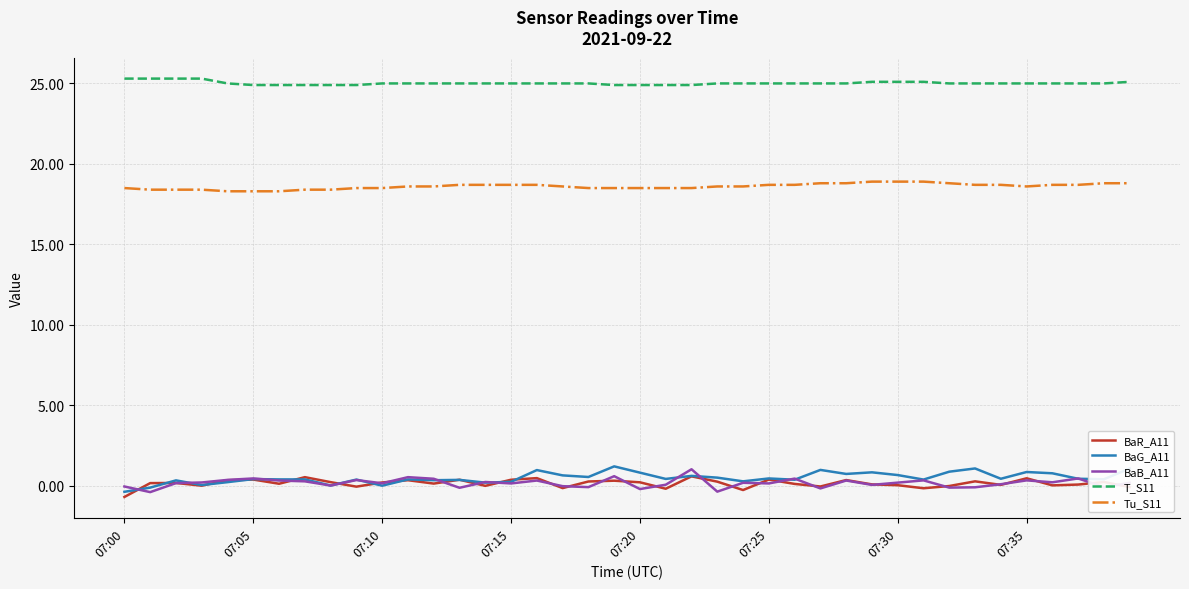

What are all the series names shown in the legend?

BaR_A11, BaG_A11, BaB_A11, T_S11, Tu_S11